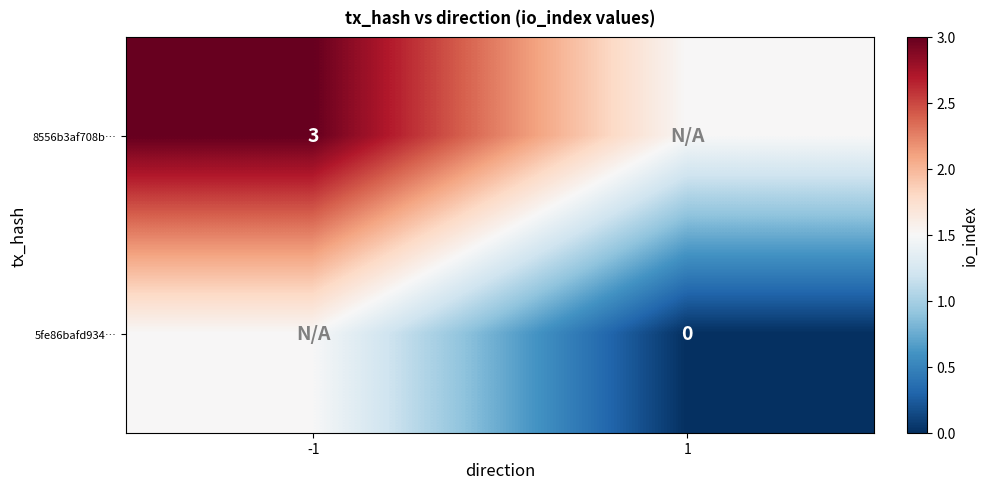

True or false: 8556b3af708b… has a value of 3.0 at -1.

True